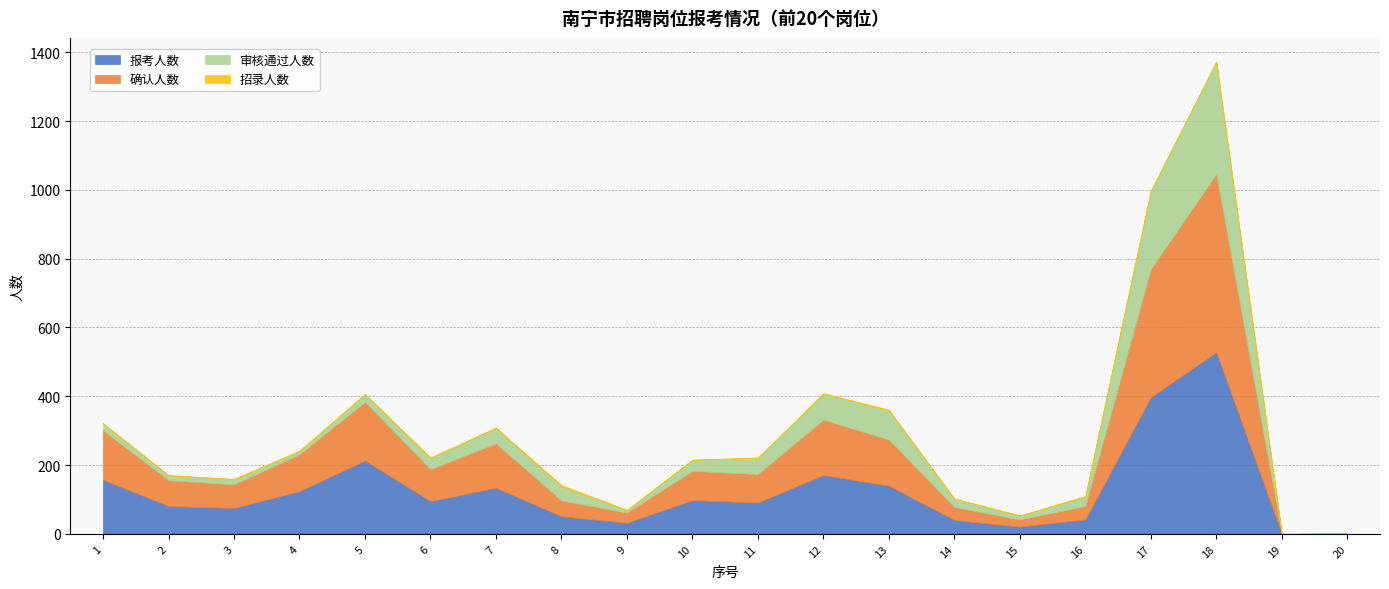

Is the value of 审核通过人数 at 20 greater than the value of 确认人数 at 14?

No